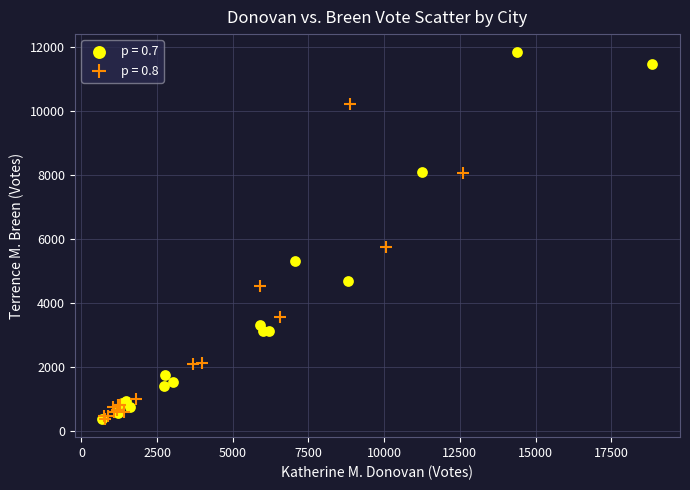

Which series contains the highest Y value?

p = 0.7